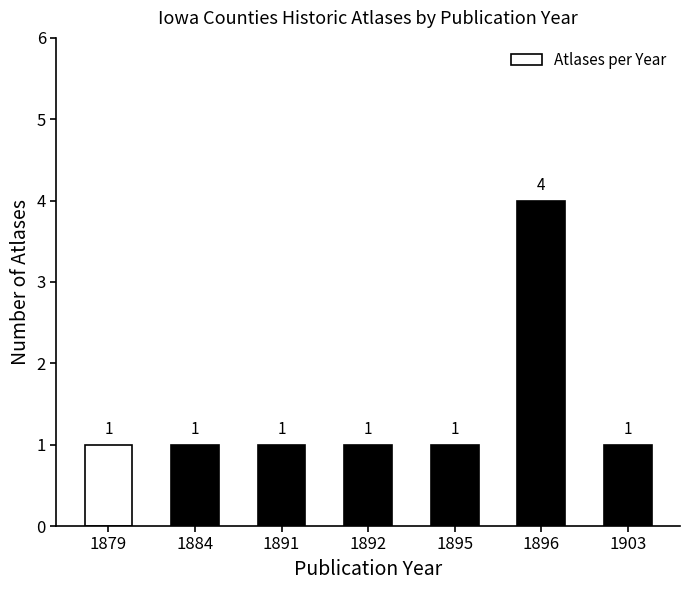

What is the value of the 4th bar from the left?

1